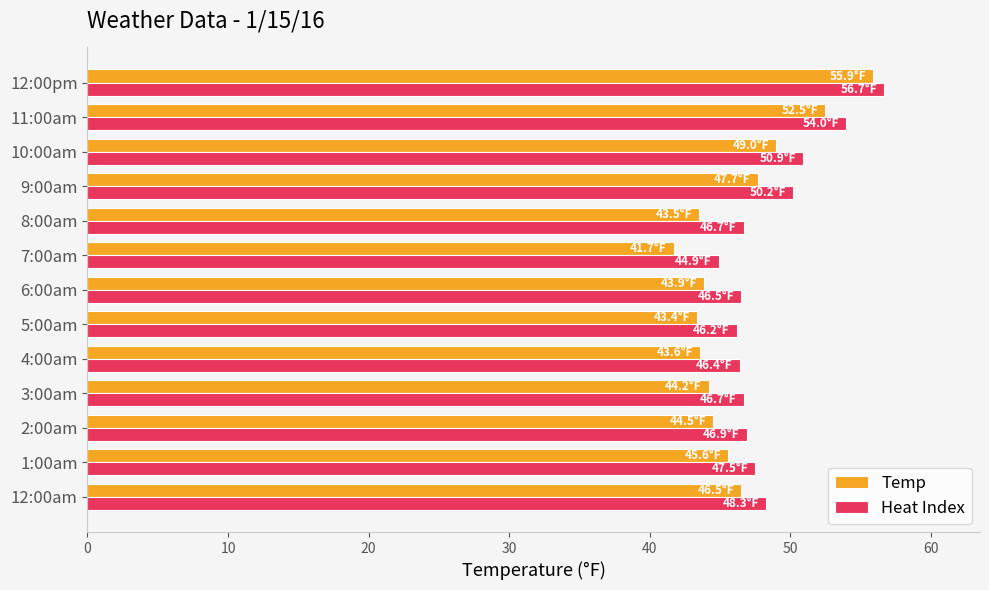

True or false: Heat Index has a value of 46.9 at 2:00am.

True